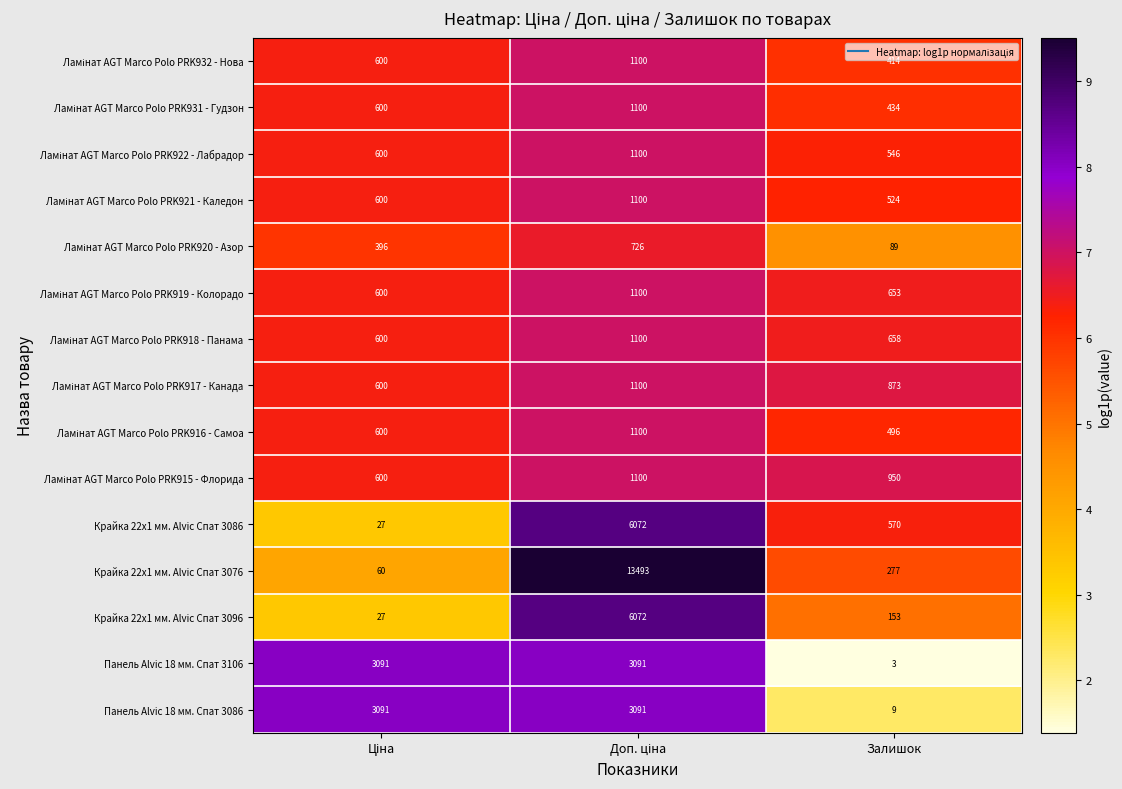

At which category does the chart reach its minimum across all series?

Залишок